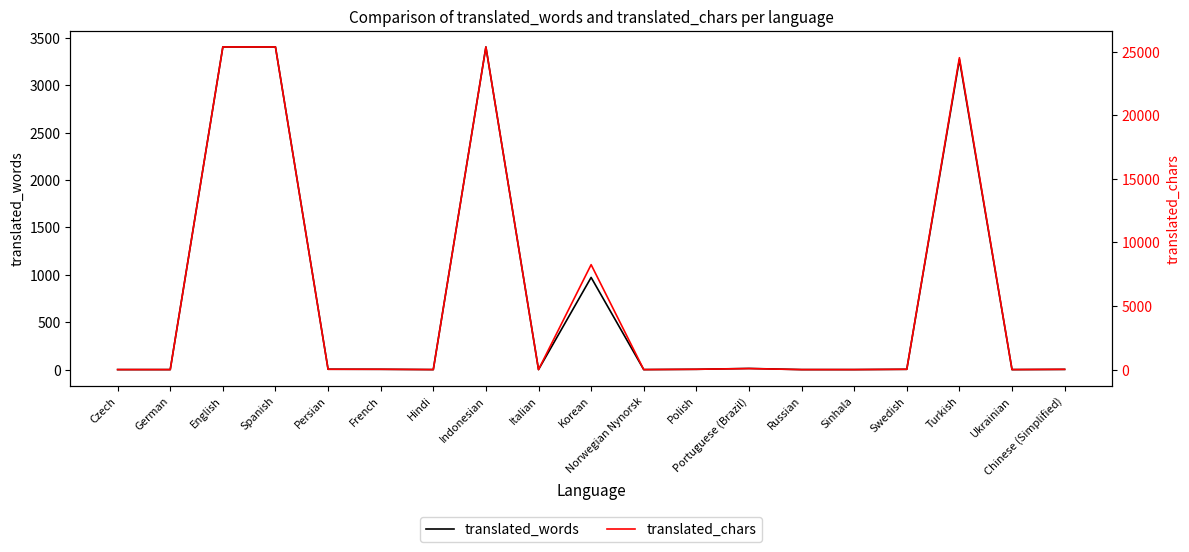

How many interior local valleys does the translated_words series have?

4